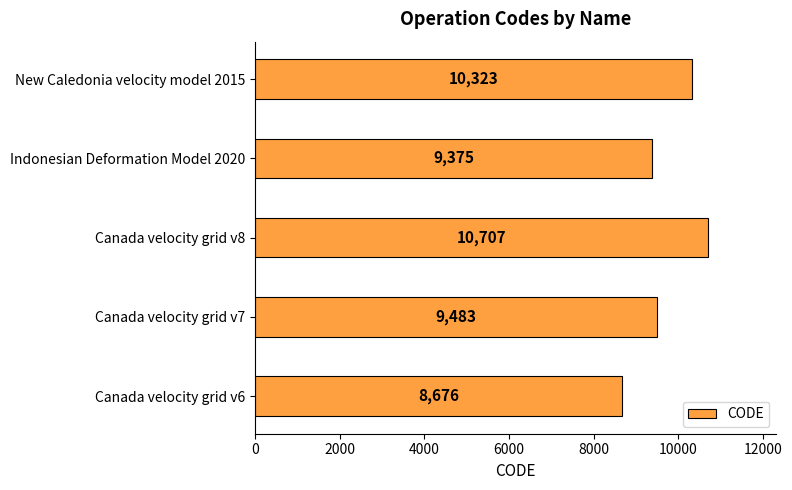

What is the sum of all values?

48564